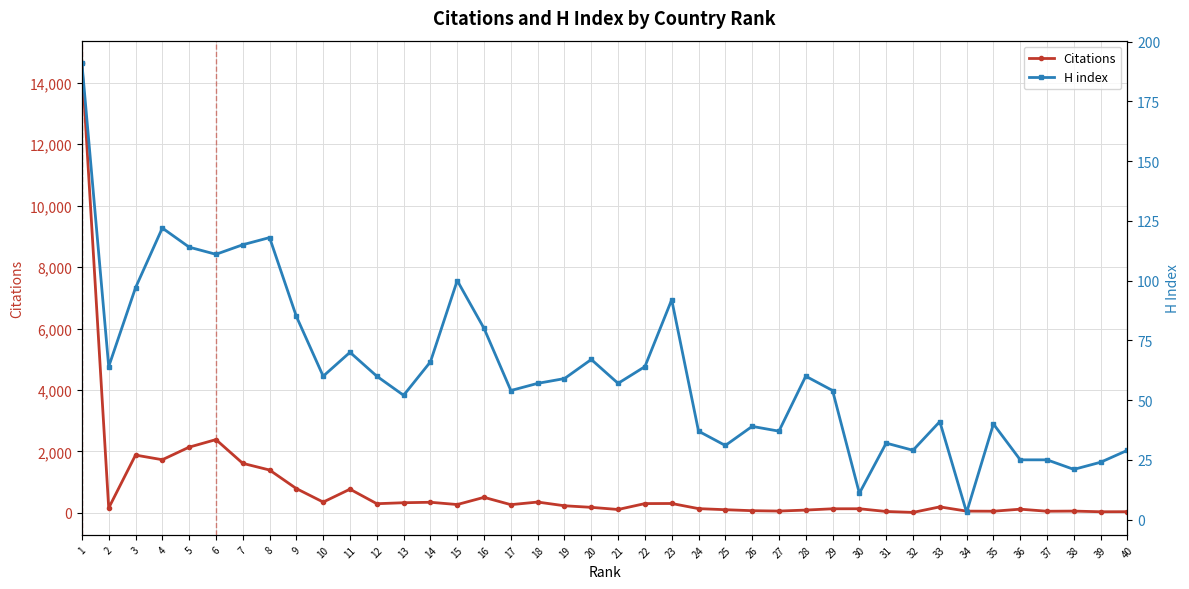

List the labels in order of H index value, smallest first.

34, 30, 38, 39, 36, 37, 32, 40, 25, 31, 24, 27, 26, 35, 33, 13, 17, 29, 18, 21, 19, 10, 12, 28, 2, 22, 14, 20, 11, 16, 9, 23, 3, 15, 6, 5, 7, 8, 4, 1